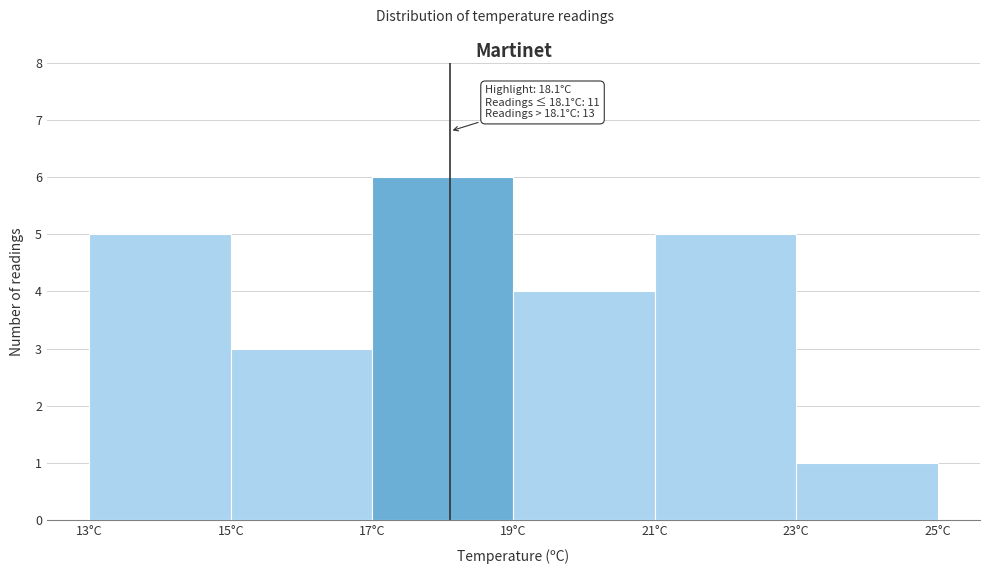

Over which range of the x-axis is the bar tallest?

17 to 19